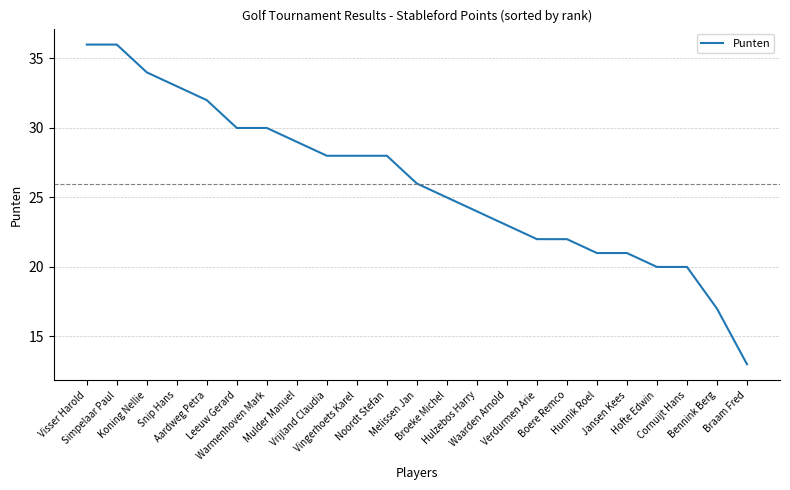

Reading right to left, extract all data points from this chart.

Braam Fred=13	Bennink Berg=17	Cornuijt Hans=20	Hofte Edwin=20	Jansen Kees=21	Hunnik Roel=21	Boere Remco=22	Verdurmen Arie=22	Waarden Arnold=23	Hulzebos Harry=24	Broeke Michel=25	Melissen Jan=26	Noordt Stefan=28	Vingerhoets Karel=28	Vrijland Claudia=28	Mulder Manuel=29	Warmenhoven Mark=30	Leeuw Gerard=30	Aardweg Petra=32	Snip Hans=33	Koning Nellie=34	Simpelaar Paul=36	Visser Harold=36